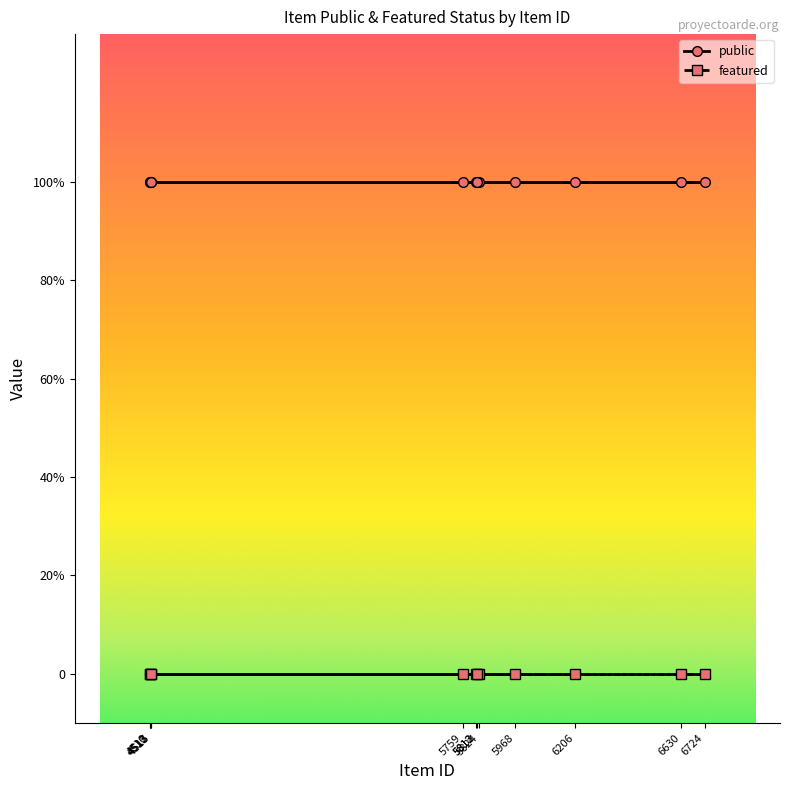

The value of public at 5759 is 2. True or false?

False